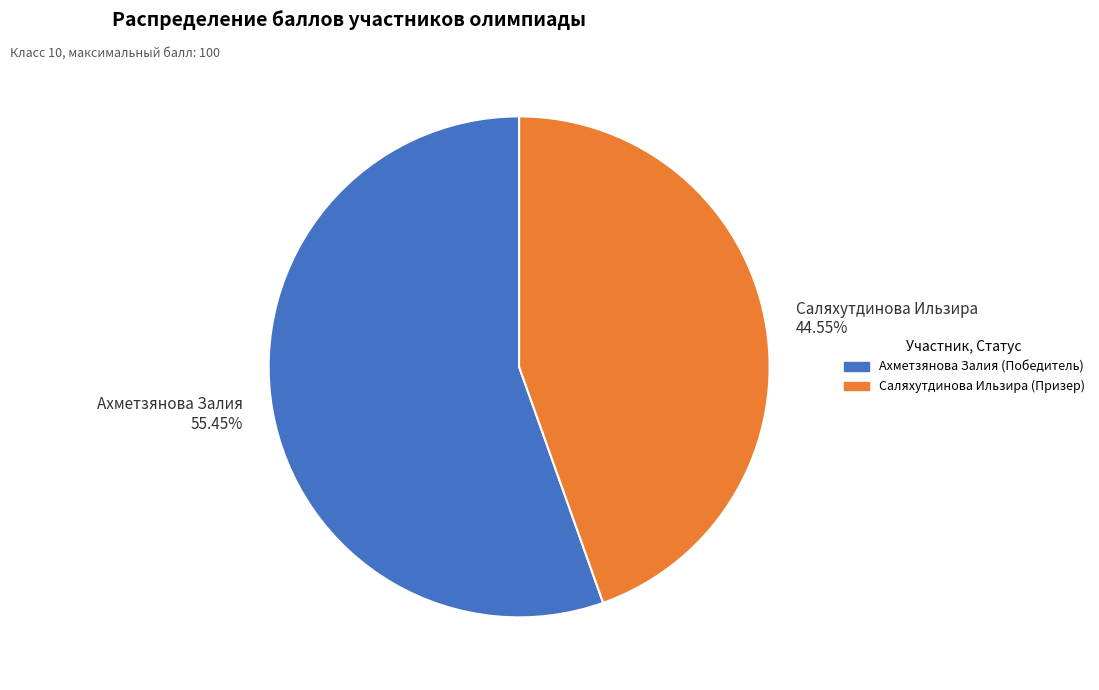

To the nearest percent, what percentage of the pie is Саляхутдинова Ильзира (Призер)?

45%